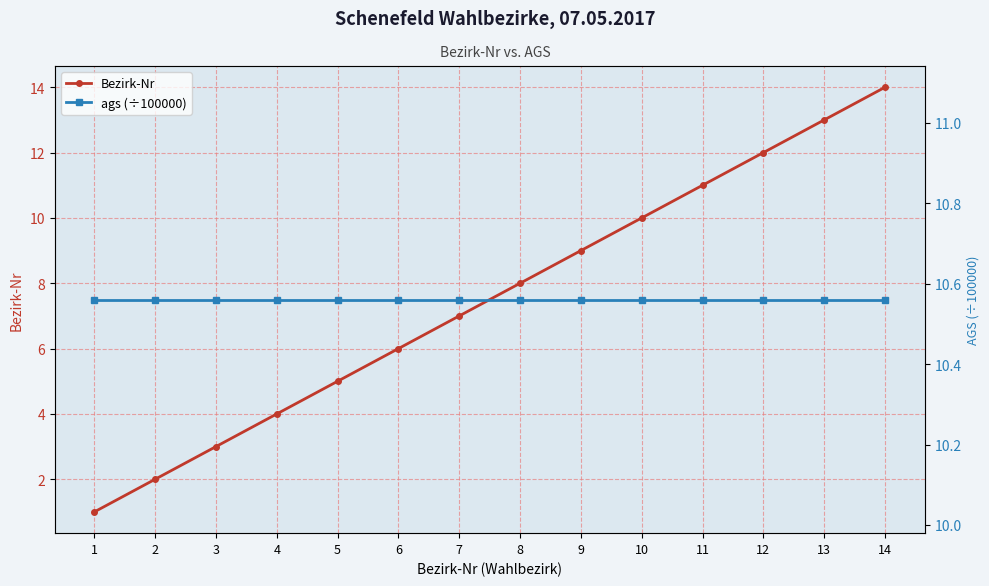

Read the ags (÷100000) value at 8.

10.6